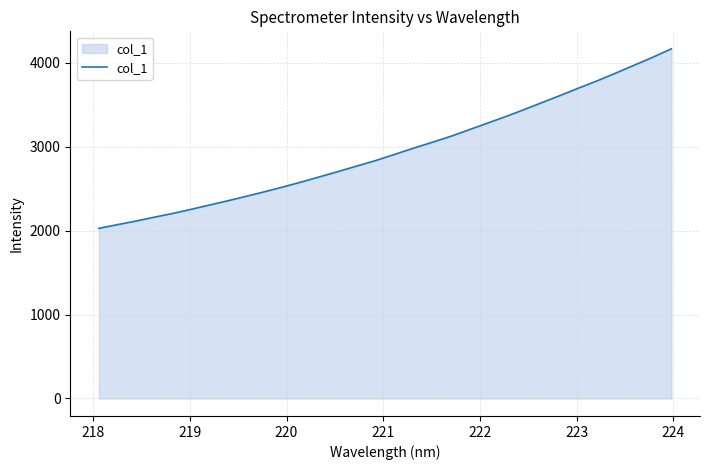

What is the difference between the maximum and minimum values?

2139.5